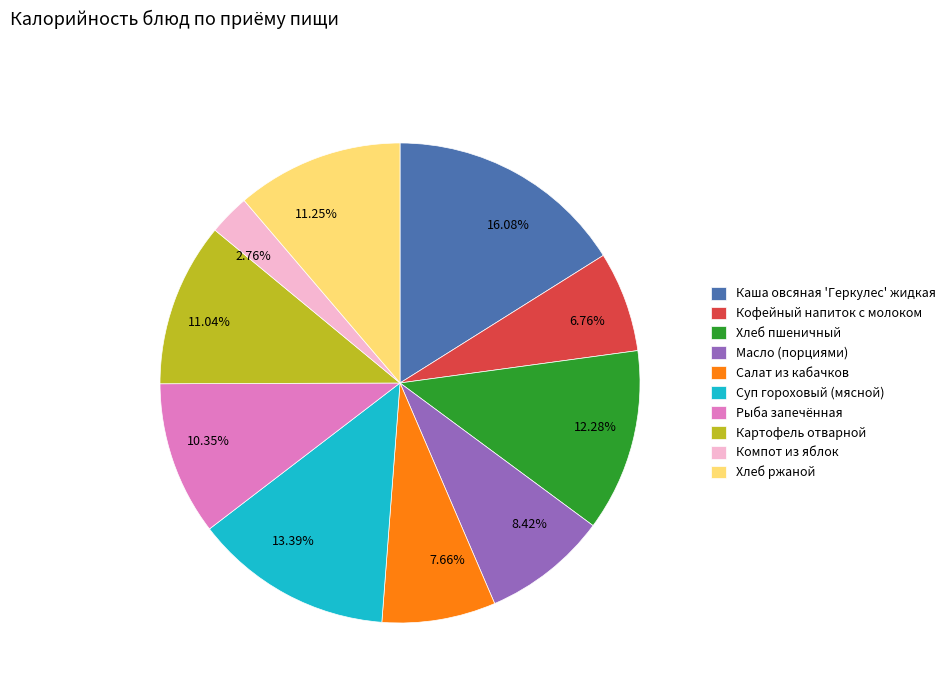

Is there a majority slice in this chart?

No